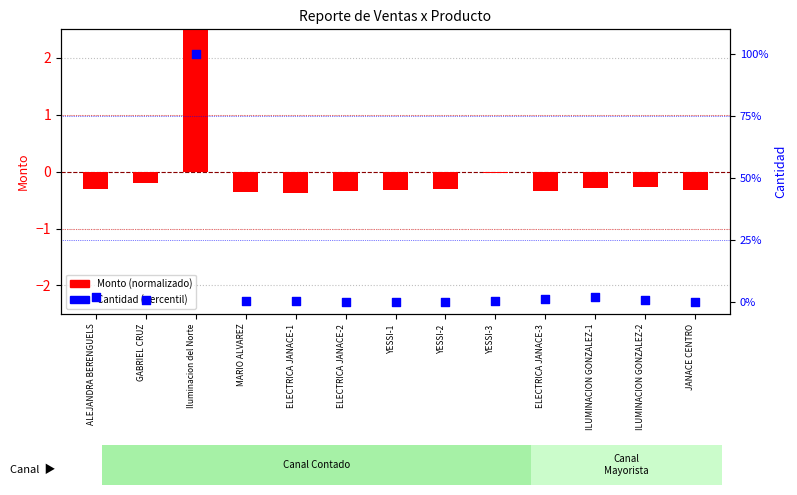

Which series contains the lowest Y value?

Monto (normalizado)